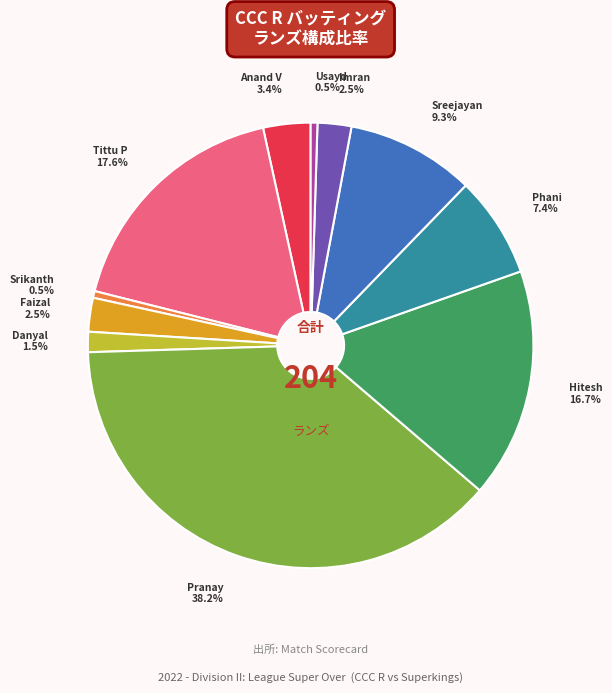

Is there any slice that represents more than half of the pie?

No